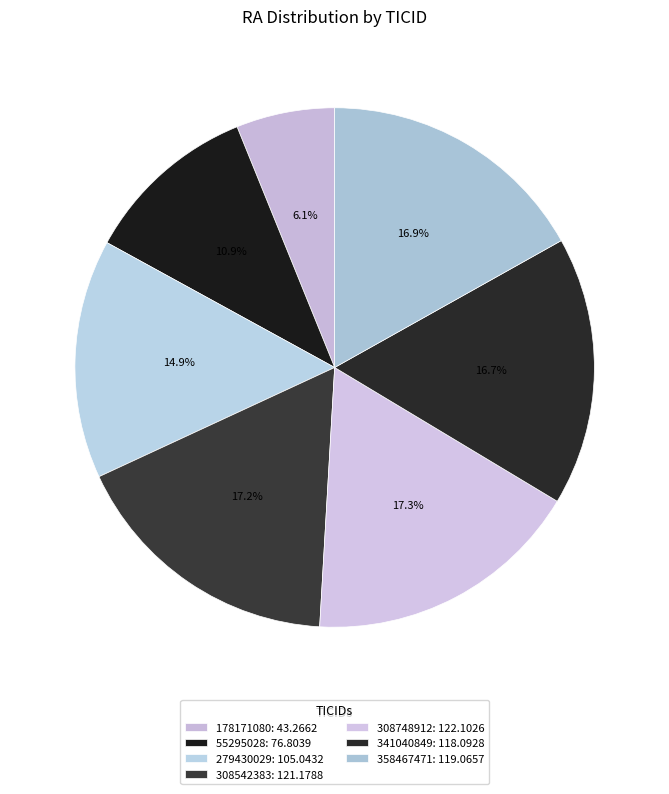

What is the total percentage of 341040849 and 308748912?

34.0%